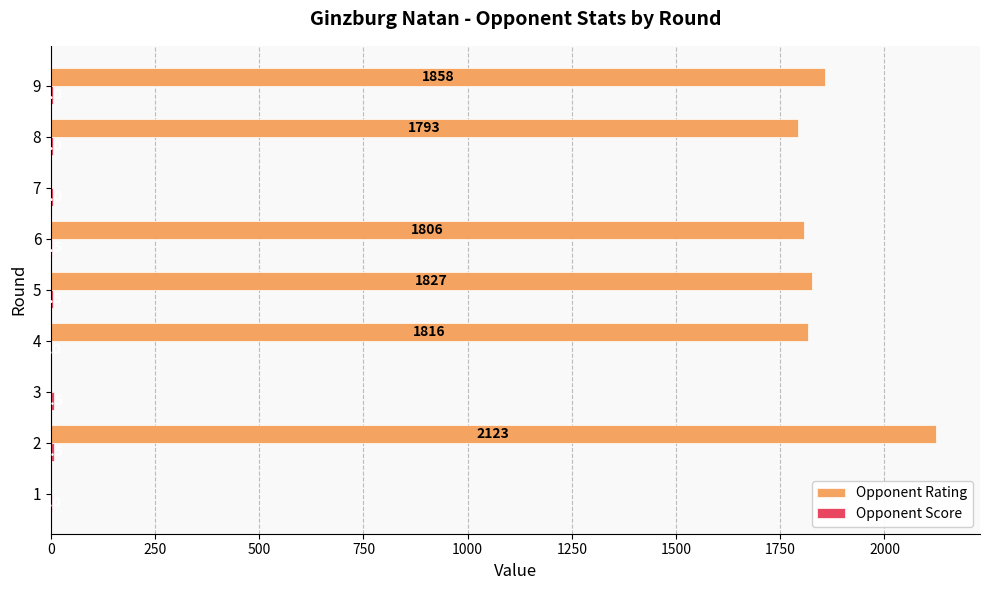

Which category has the highest value in the Opponent Rating series?

2